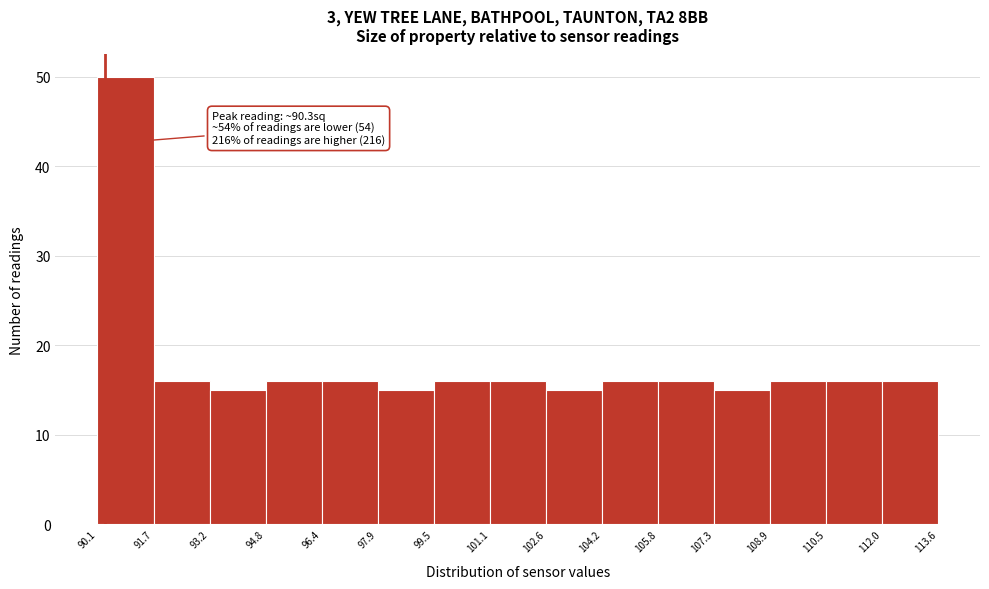

Which range on the x-axis has the tallest bar?

90.1 to 91.7